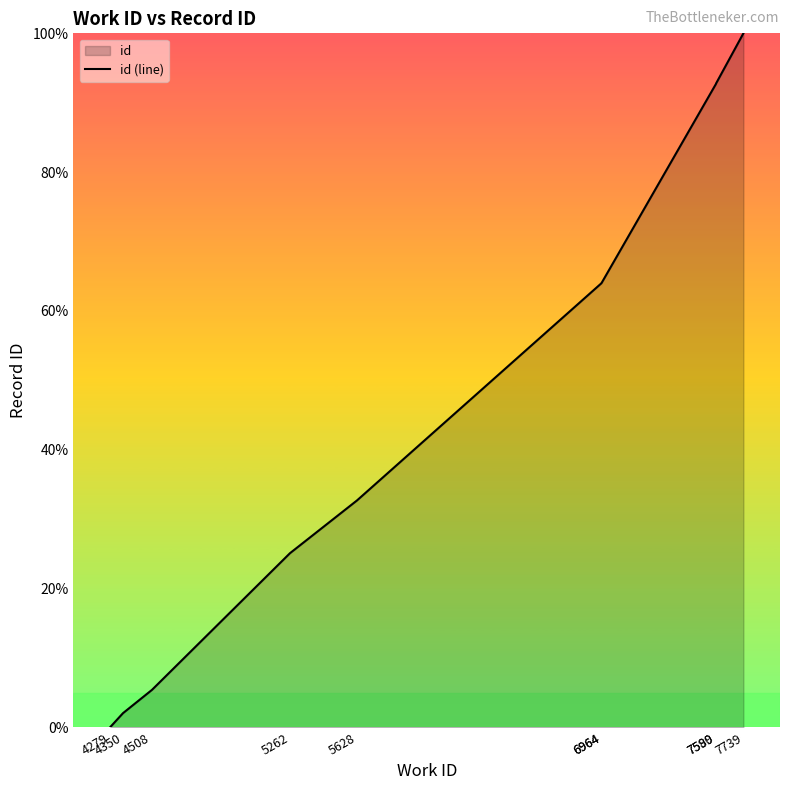

Where does the data first go above 64?

6964